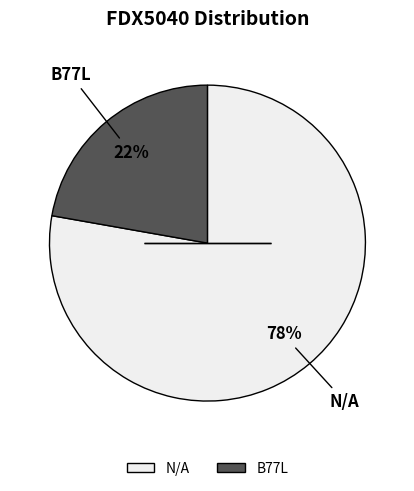

Do B77L and N/A together represent more than half of the pie?

Yes